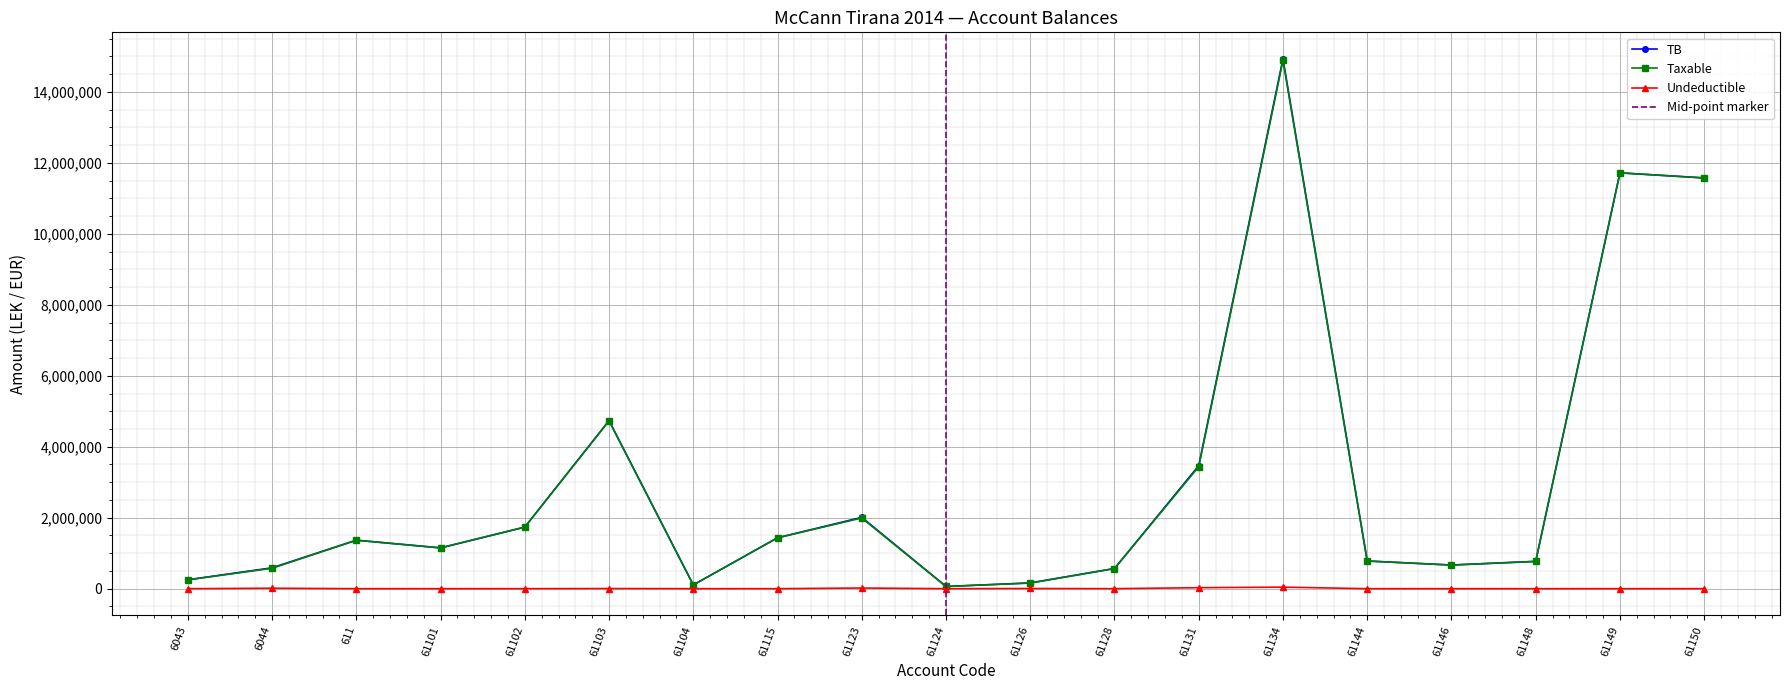

How many lines are shown in the chart?

3